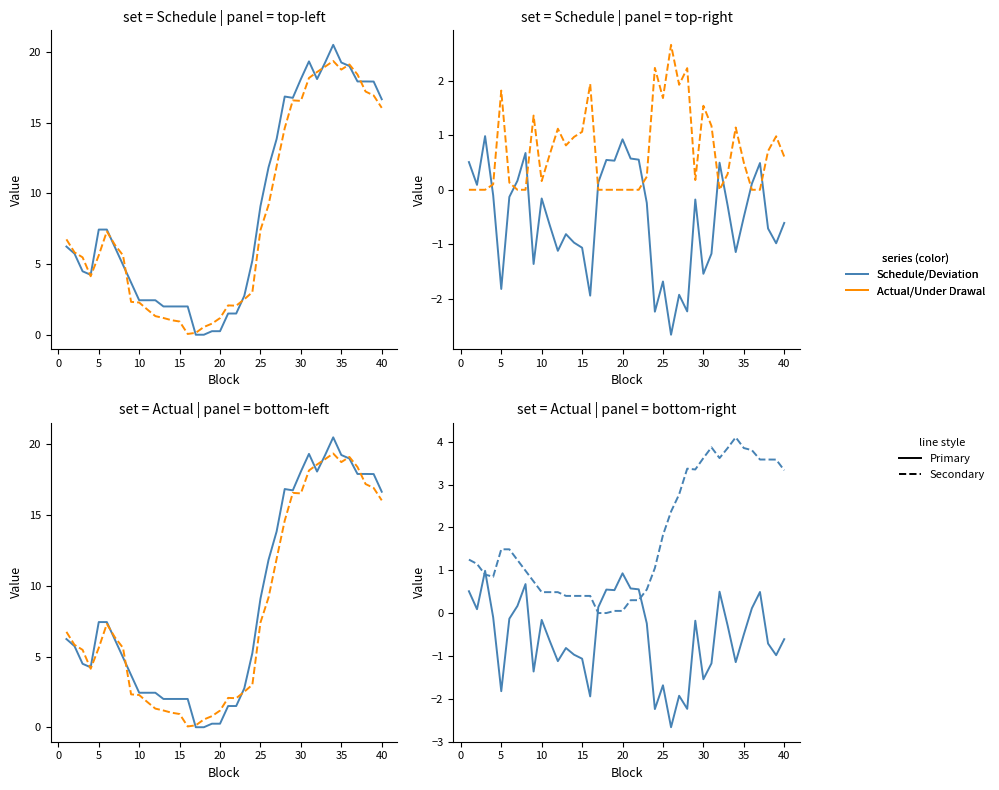

After their last crossing, which series has the higher values: Schedule or Actual?

Schedule